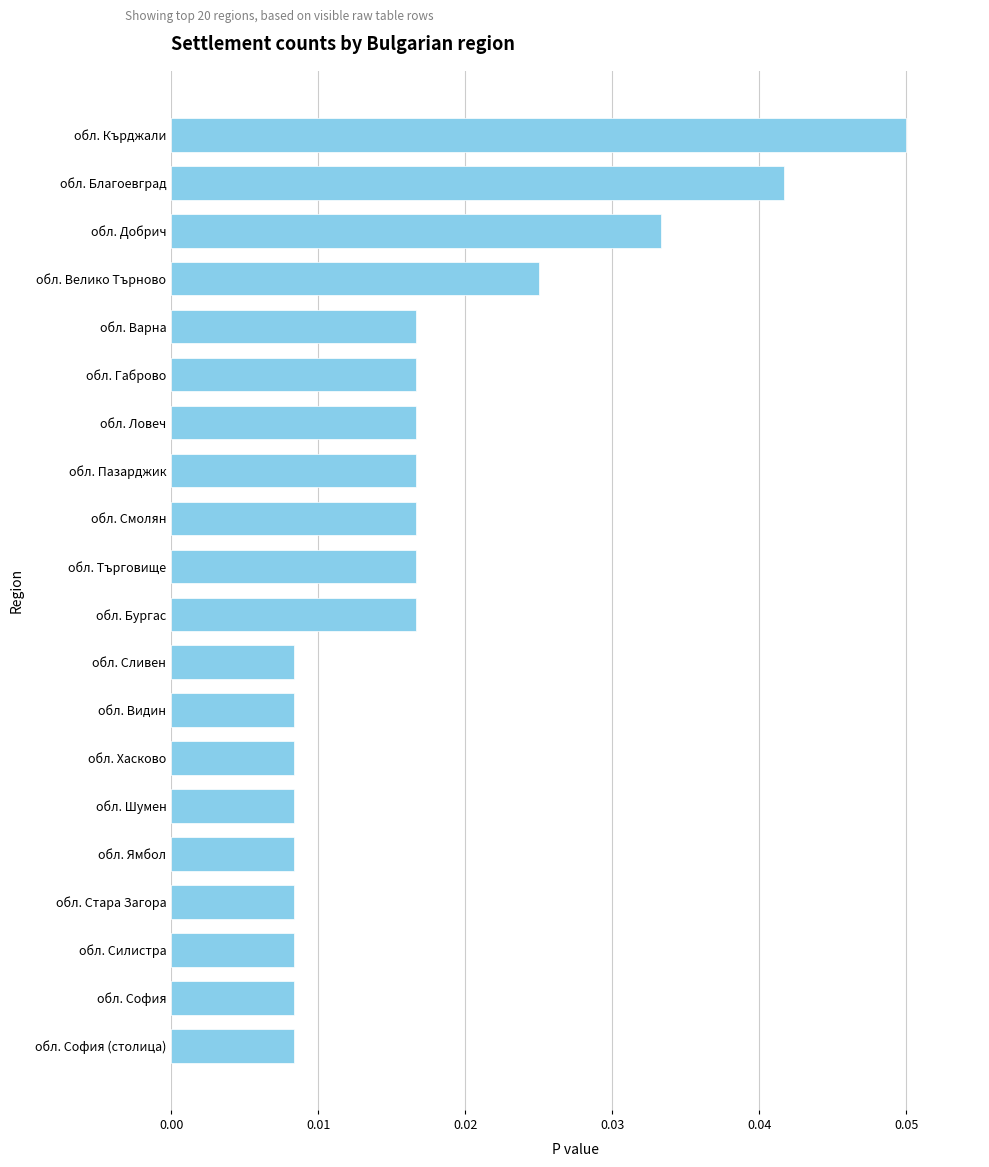

What is the sum of all values?

0.3